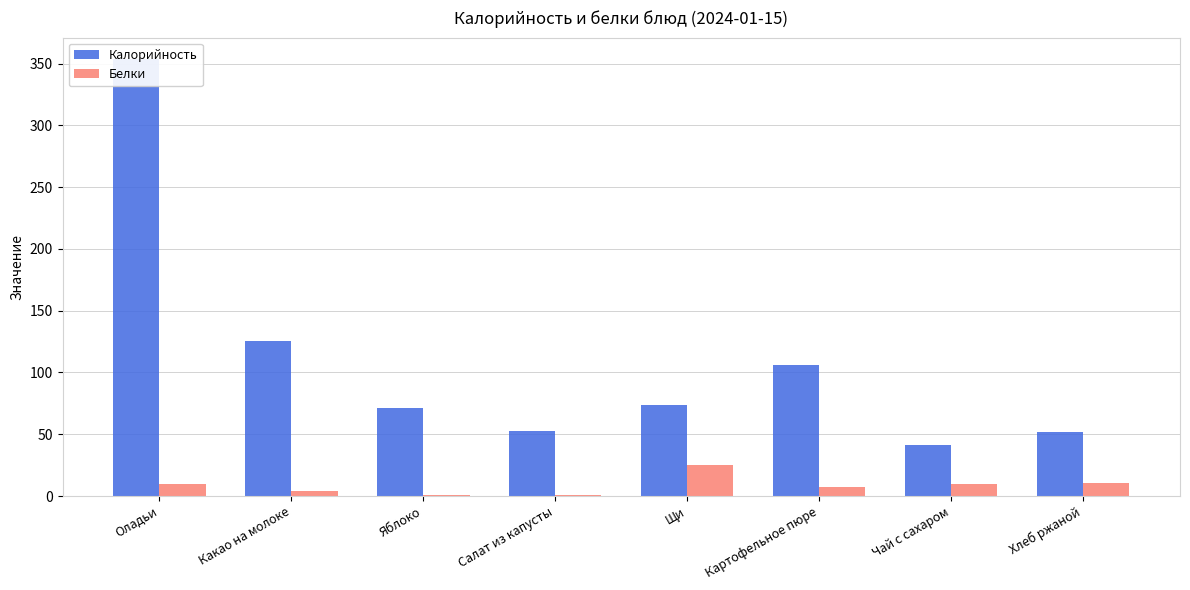

What position from the right is Щи?

4